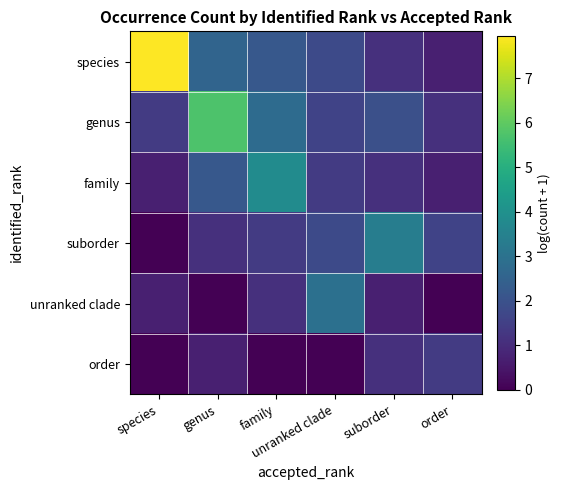

At which category is the sum across all series the highest?

genus